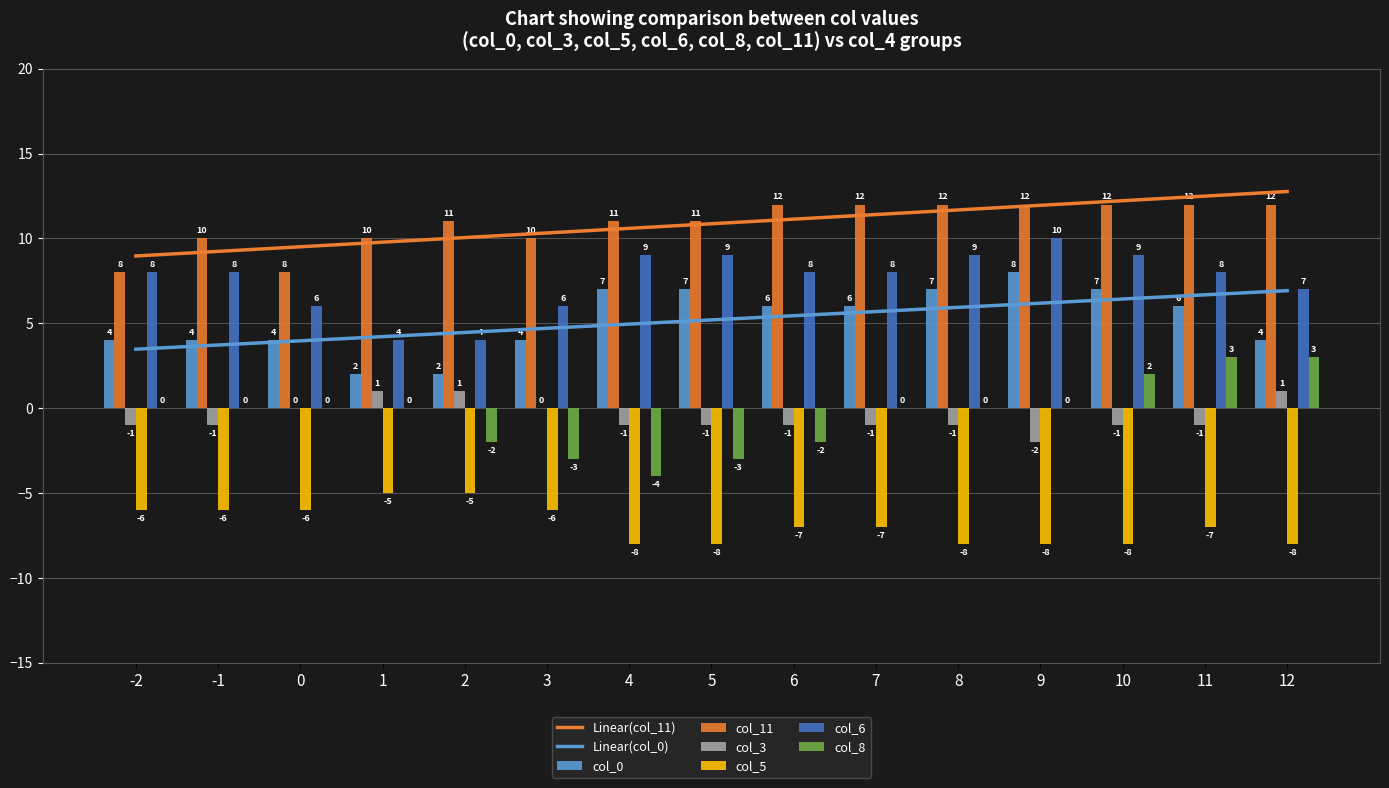

The col_8 series shows 5 at 12. True or false?

False